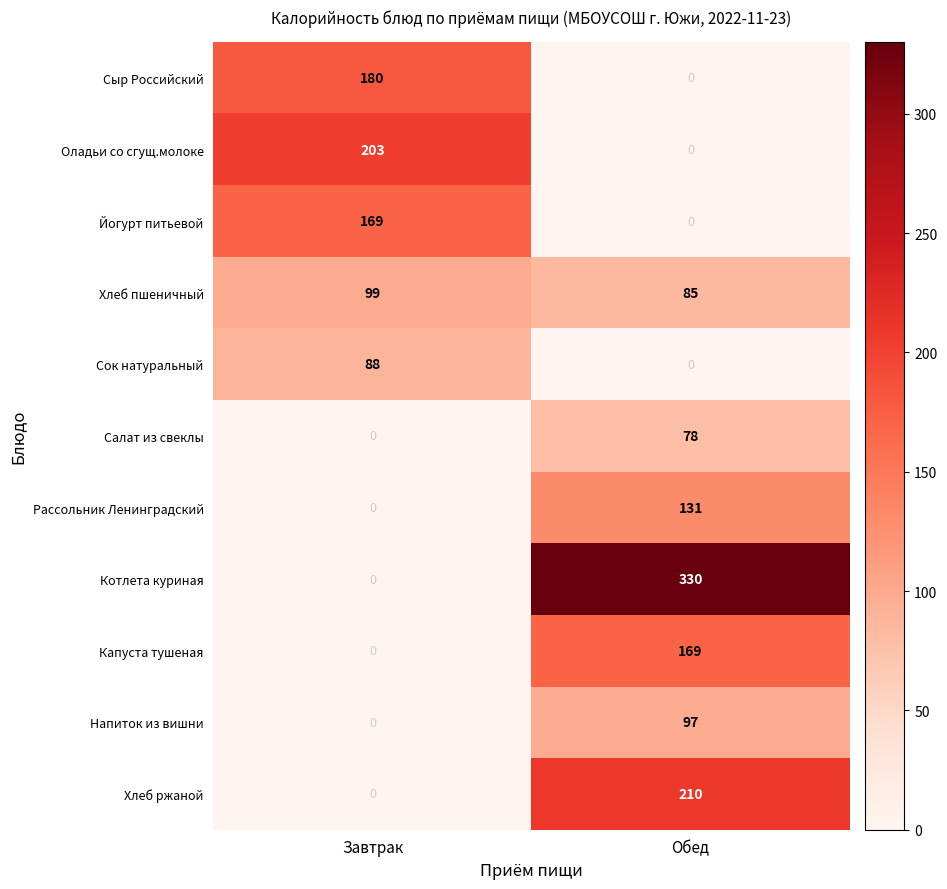

What is the difference between the Сыр Российский values at Обед and Завтрак?

180